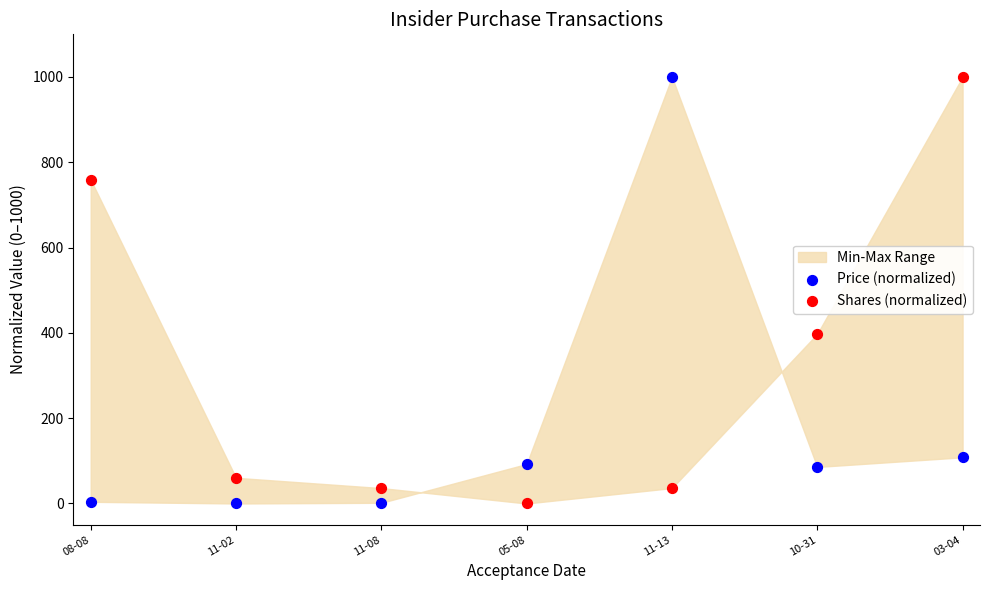

Across all series, what Y value is closest to 500?

397.6